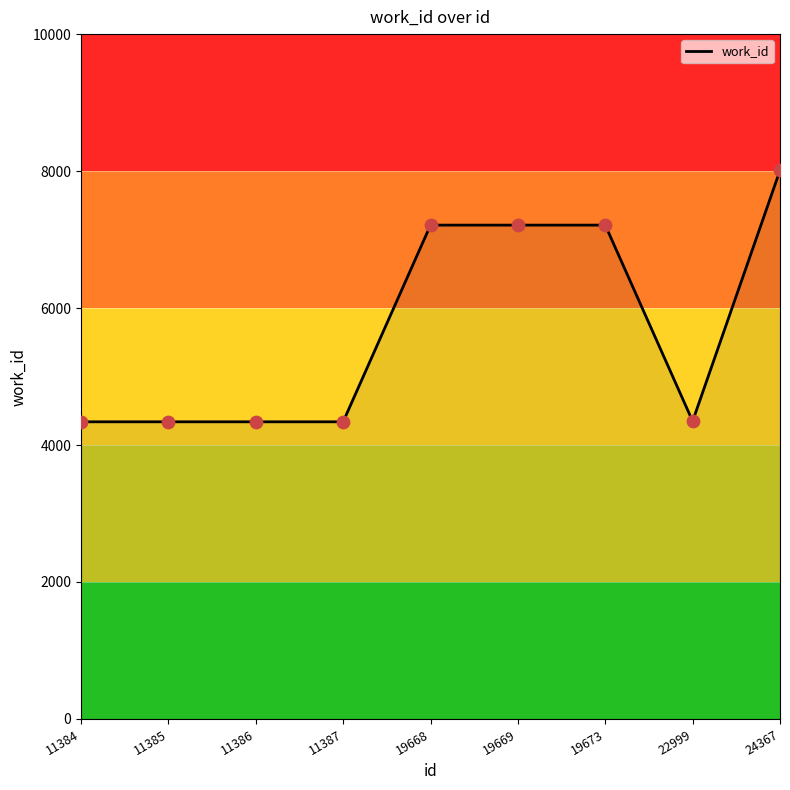

What is the ratio of the value at 24367 to the value at 11386?

1.8